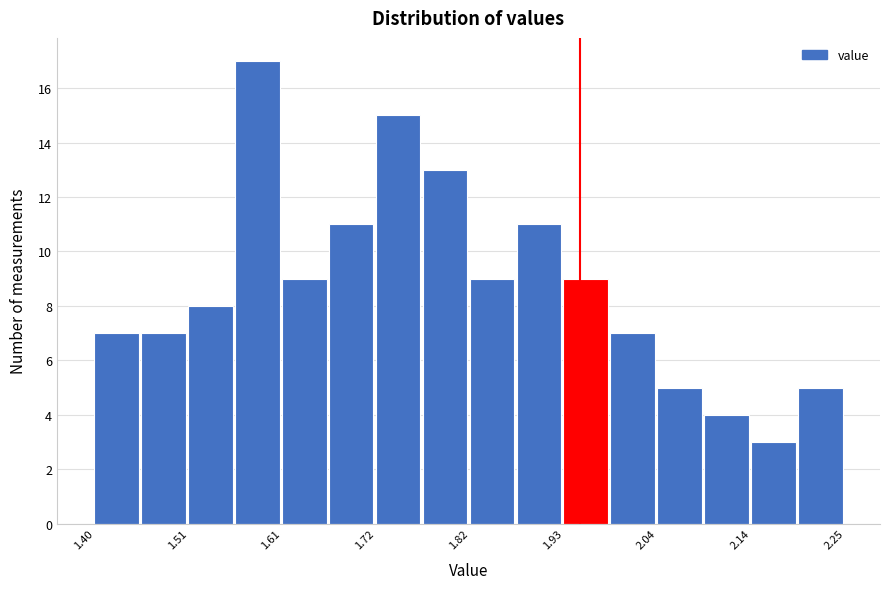

Around what value on the x-axis is the tallest bar? Give the approximate position of its centre, as read against the axis.

1.58